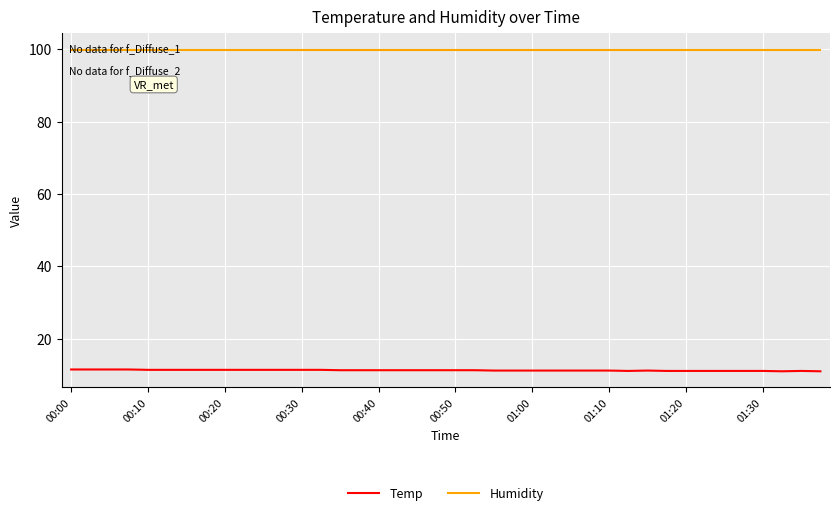

True or false: Humidity and Temp intersect in this chart.

False